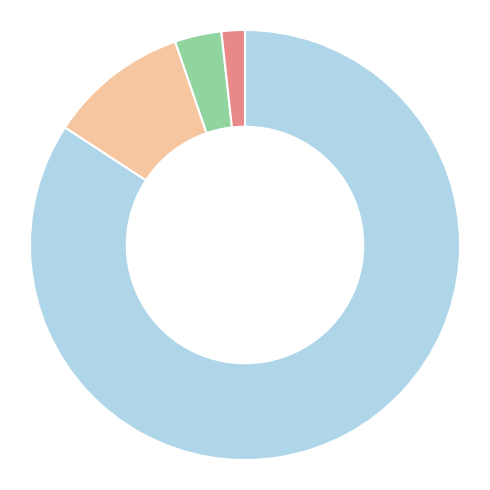

How many segments does this pie chart have?

4